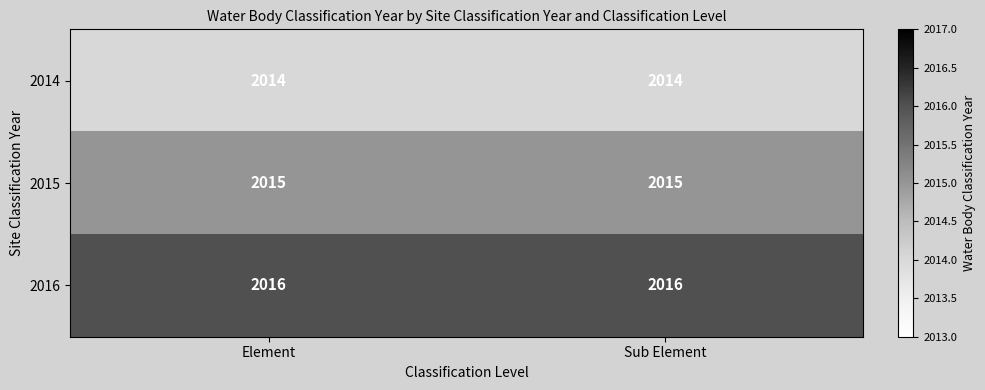

The 2015 series shows 1043 at Sub Element. True or false?

False